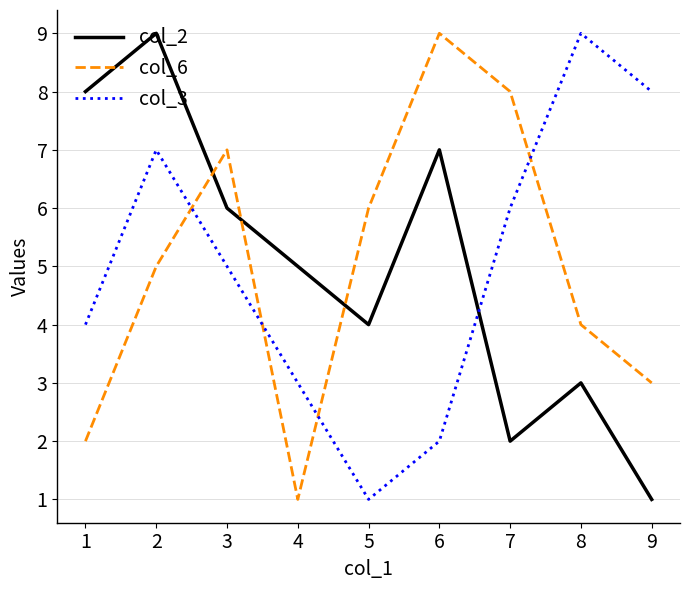

Rank the categories by col_3 value from highest to lowest.

8, 9, 2, 7, 3, 1, 4, 6, 5